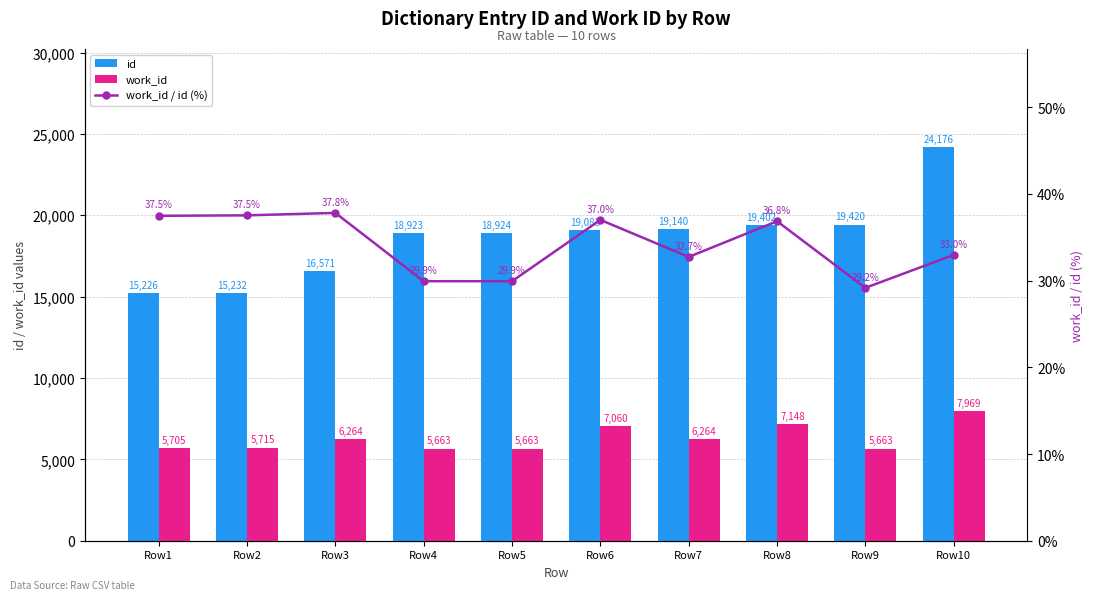

What is the value of the id bar at the 10th from the left?

24176.0